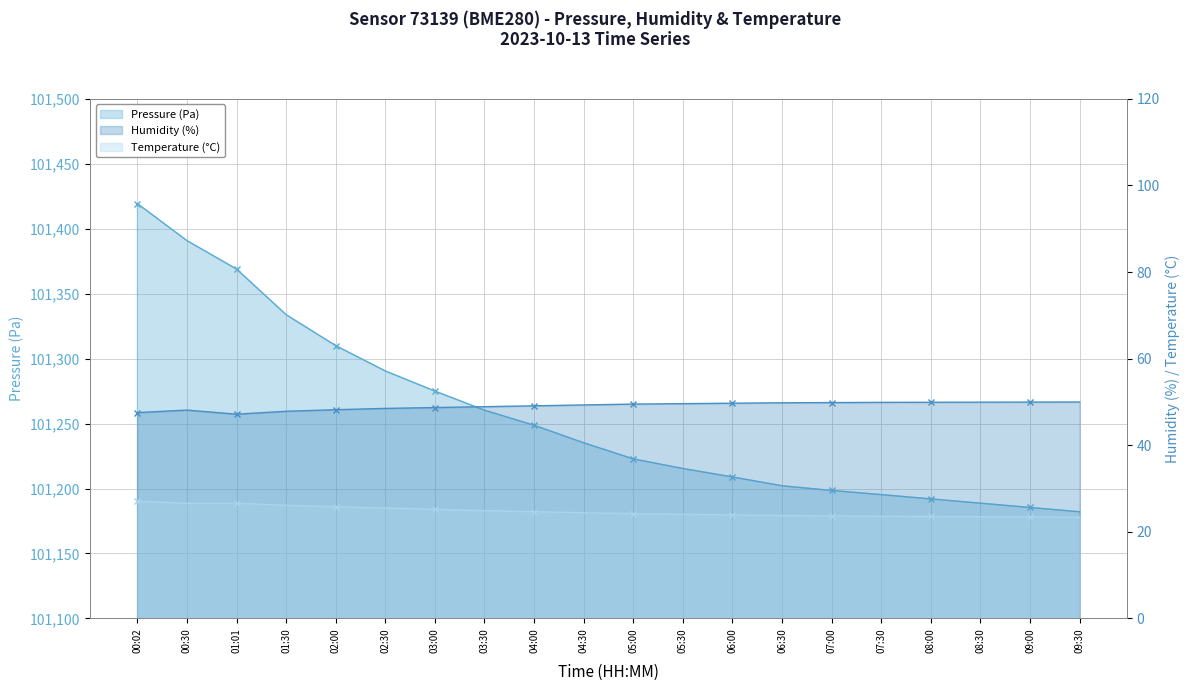

Which has a higher value, 05:30 or 04:30?

04:30